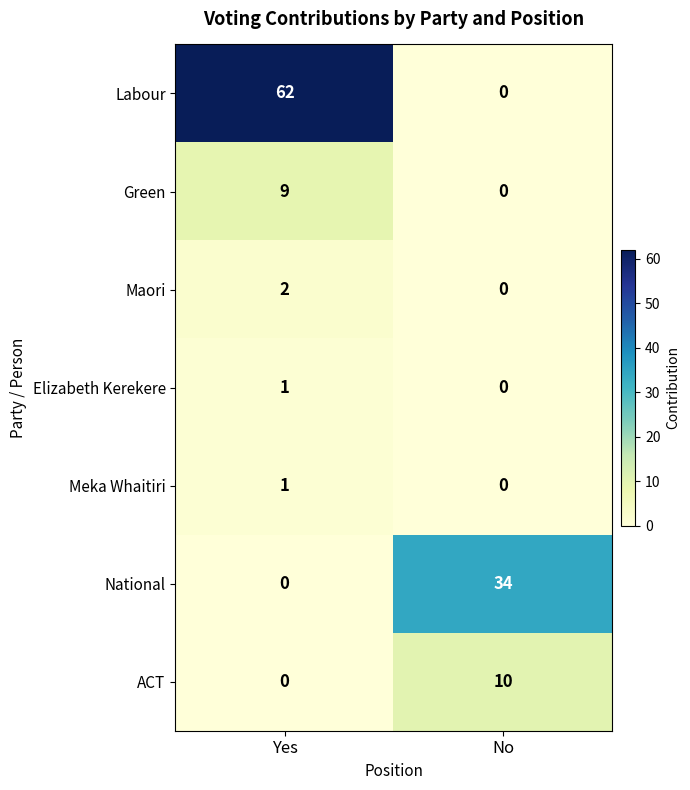

Is it true that Labour equals 0 at No?

True